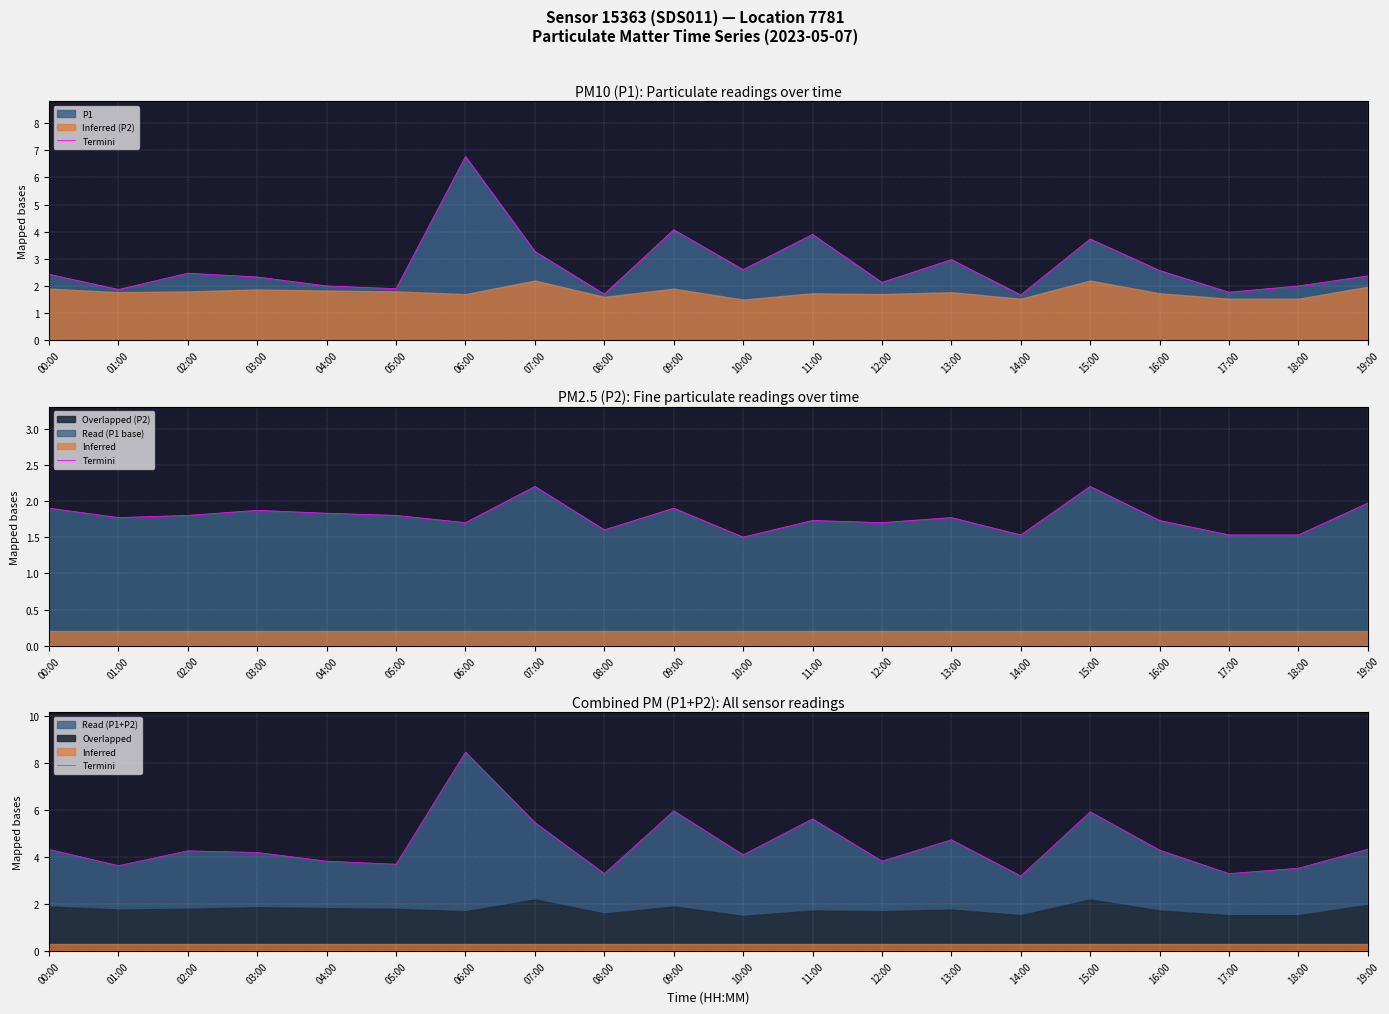

Approximately how many times larger is the value at 05:00 compared to 12:00?

1.0